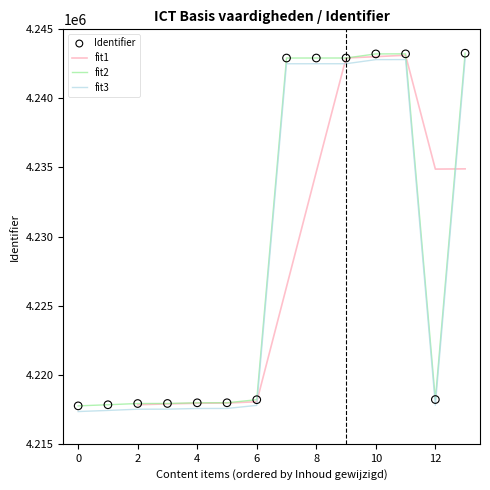

What is the maximum value for fit2?

4243272.0